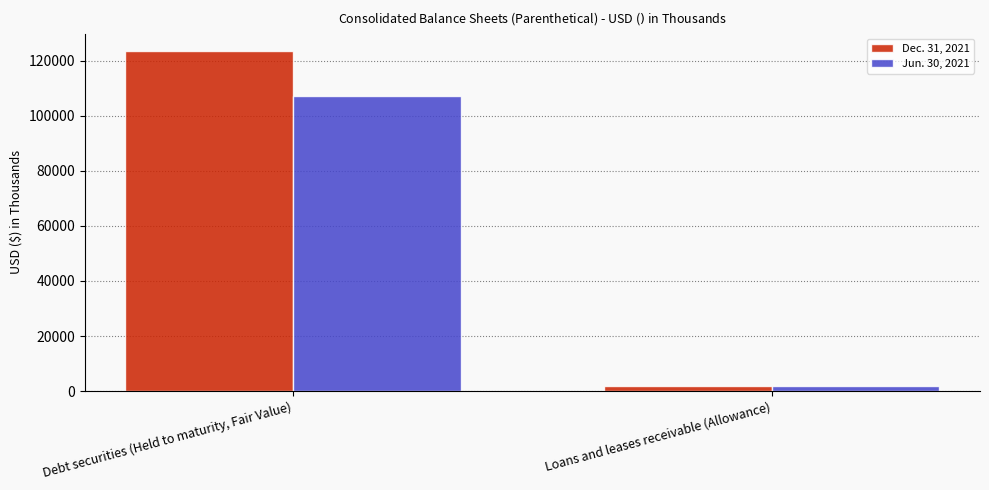

How many bars are there in total?

4